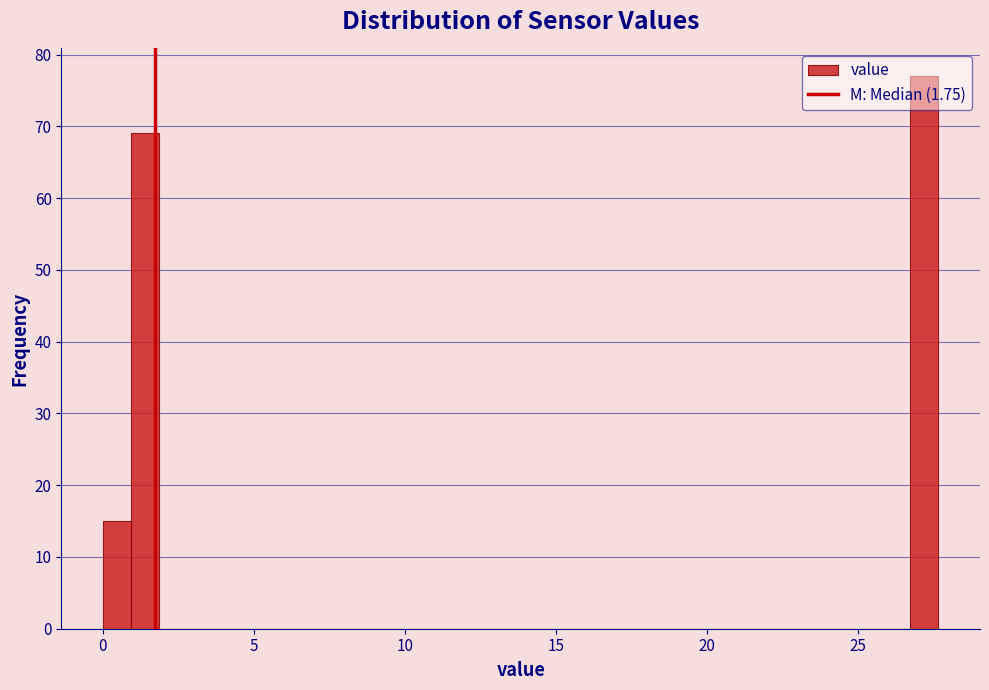

Read against the x-axis, roughly where is the centre of the tallest bar?

27.0